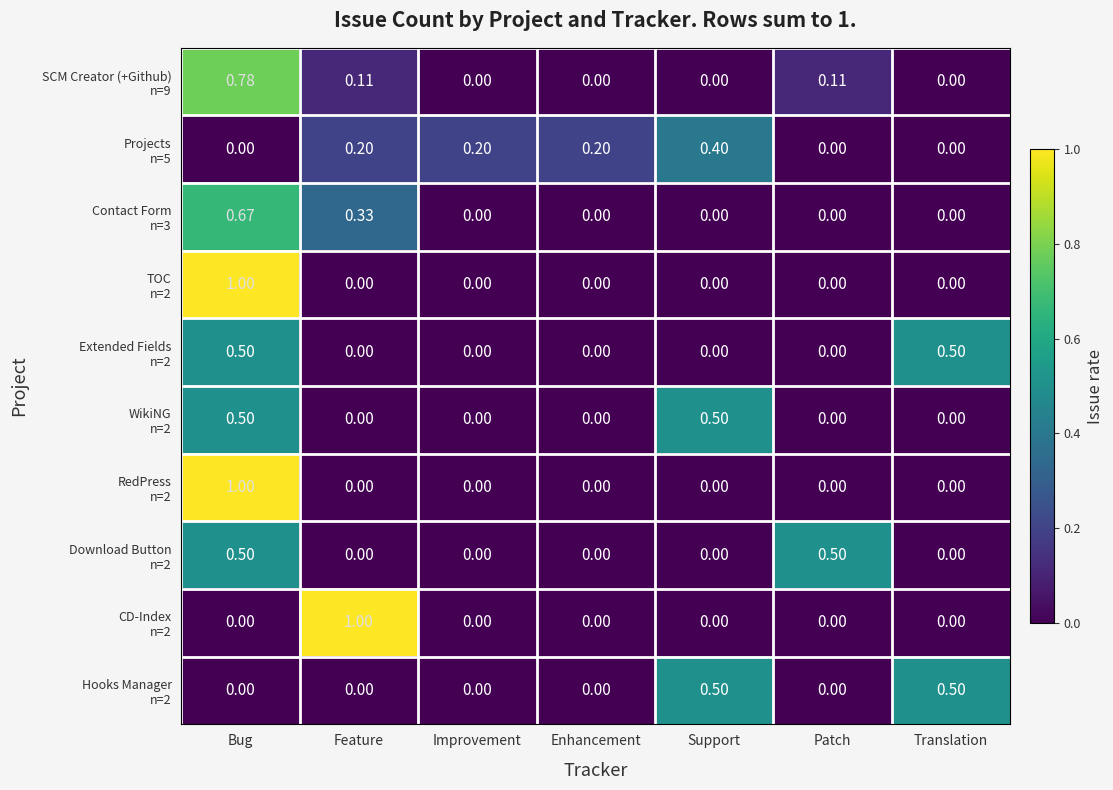

Which label corresponds to the largest value in the chart?

Bug